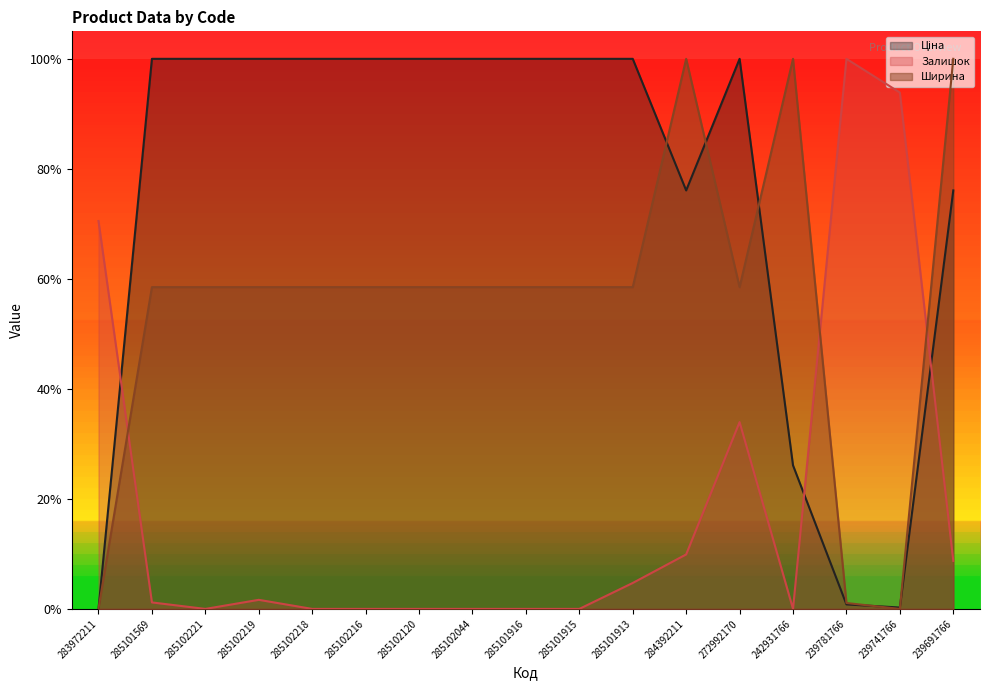

Which series has the largest total across all categories?

Ціна